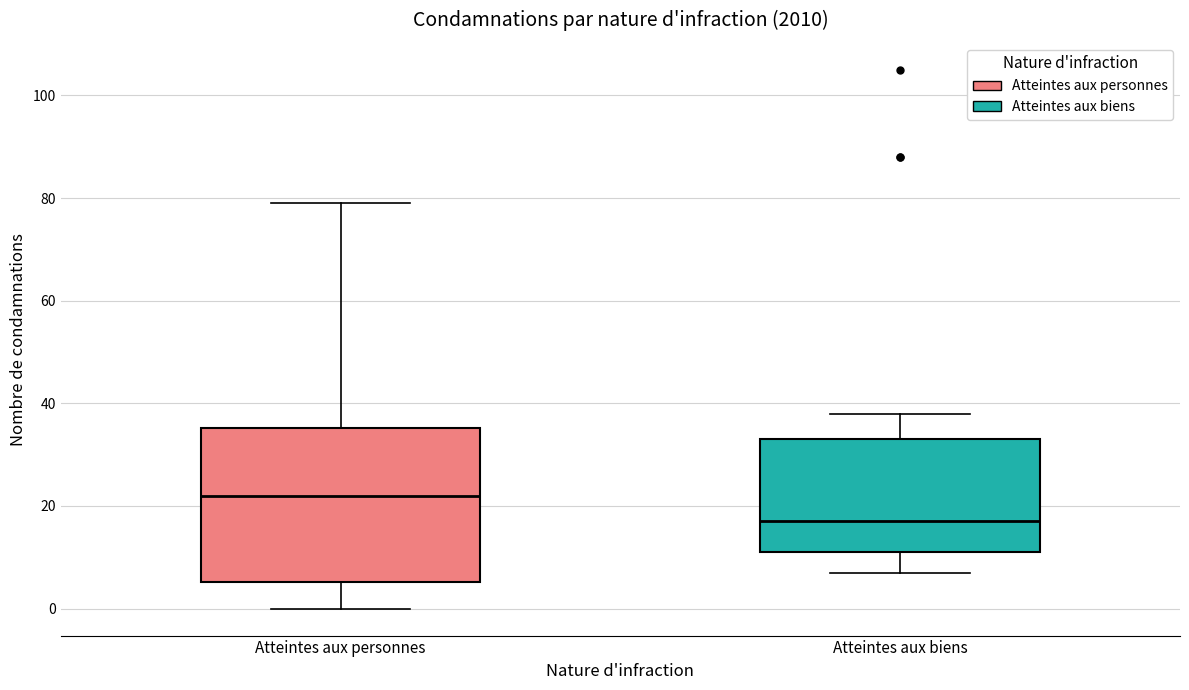

Which box's median line is the lowest?

Atteintes aux biens